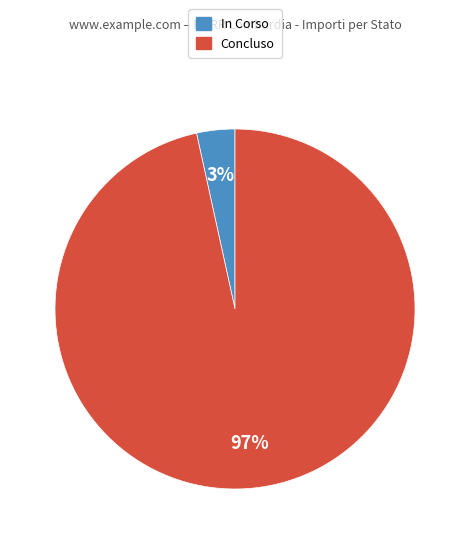

The In Corso slice represents 3% of the pie. True or false?

True